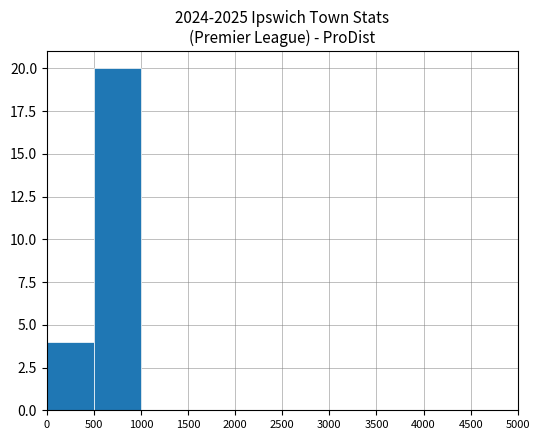

Reading right to left, extract all data points from this chart.

0	0	0	0	0	0	0	0	20	4